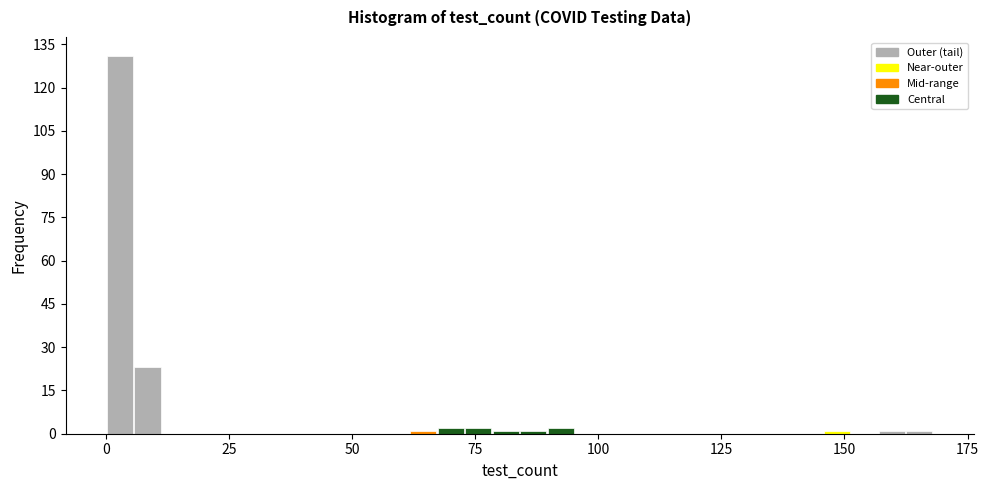

Read against the x-axis, roughly where is the centre of the tallest bar?

5